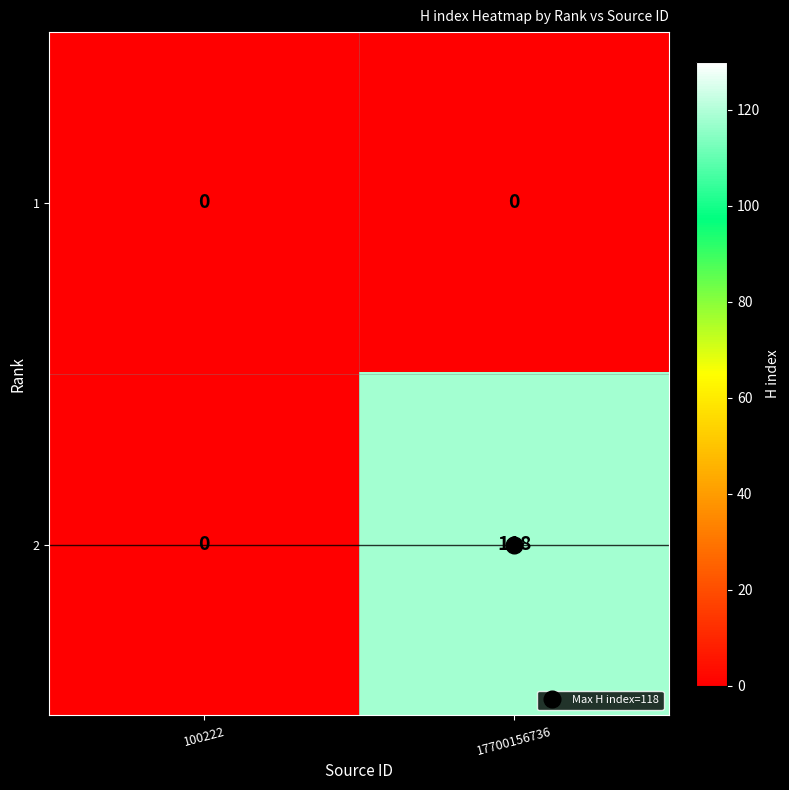

Which series has the largest range (max minus min)?

2